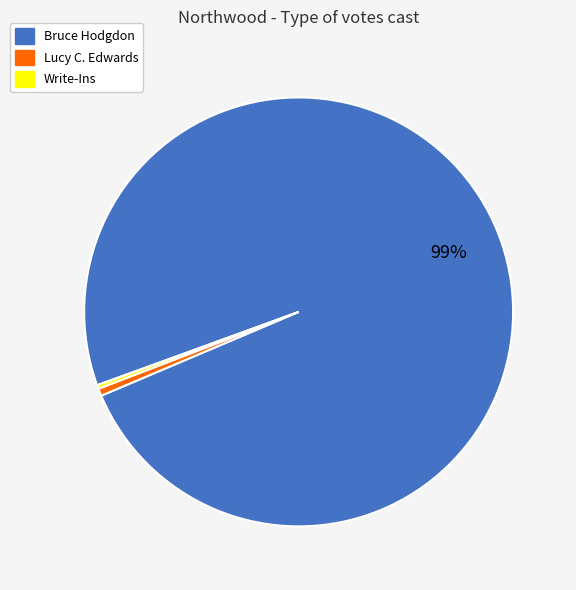

To the nearest percent, what is the average slice percentage?

33%